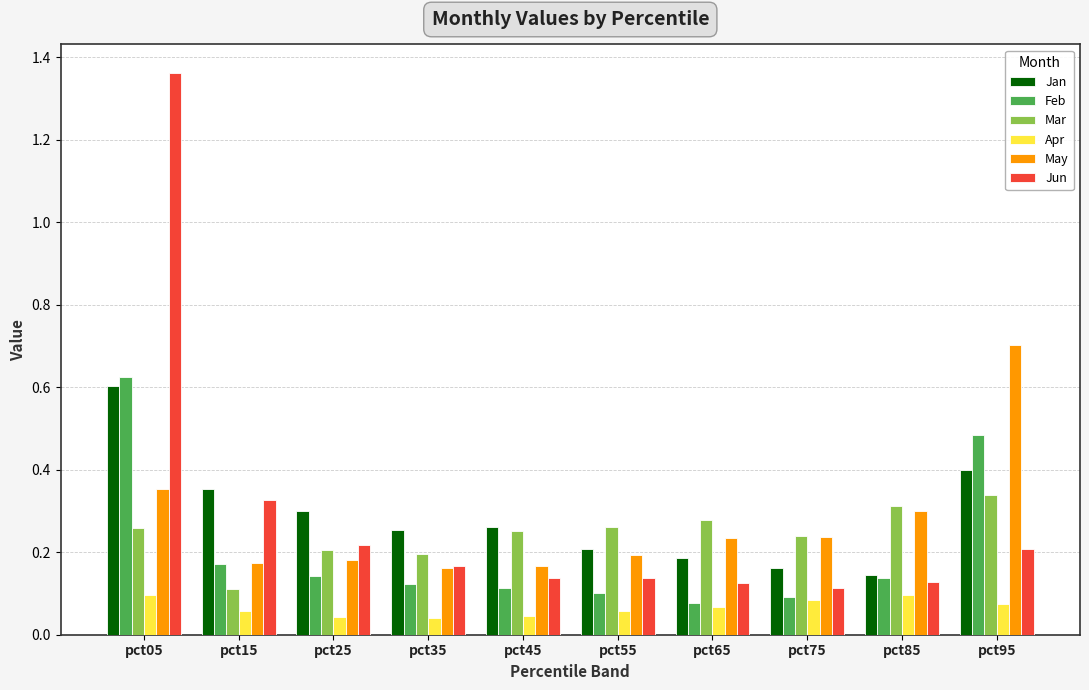

The value of Feb at pct25 is 0.0. True or false?

False